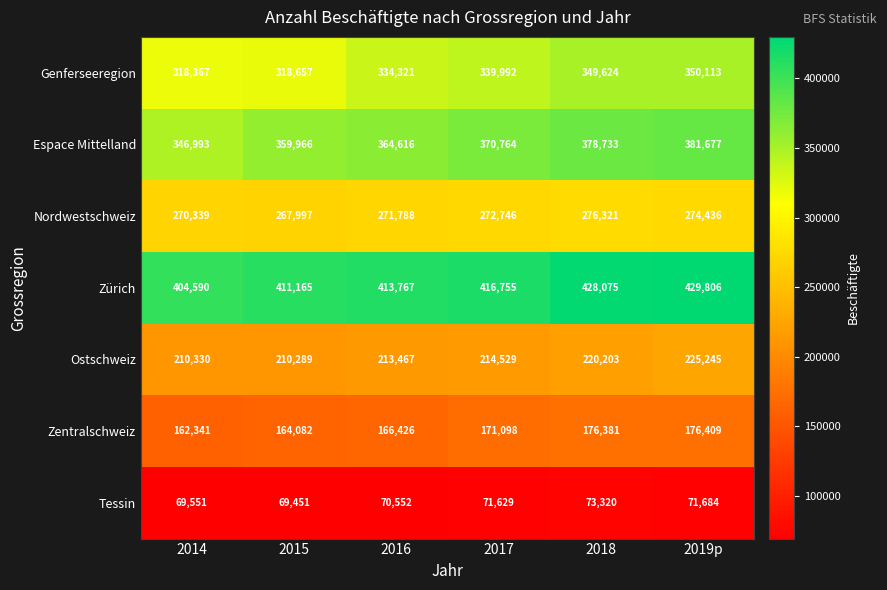

The Ostschweiz series shows 213467 at 2016. True or false?

True